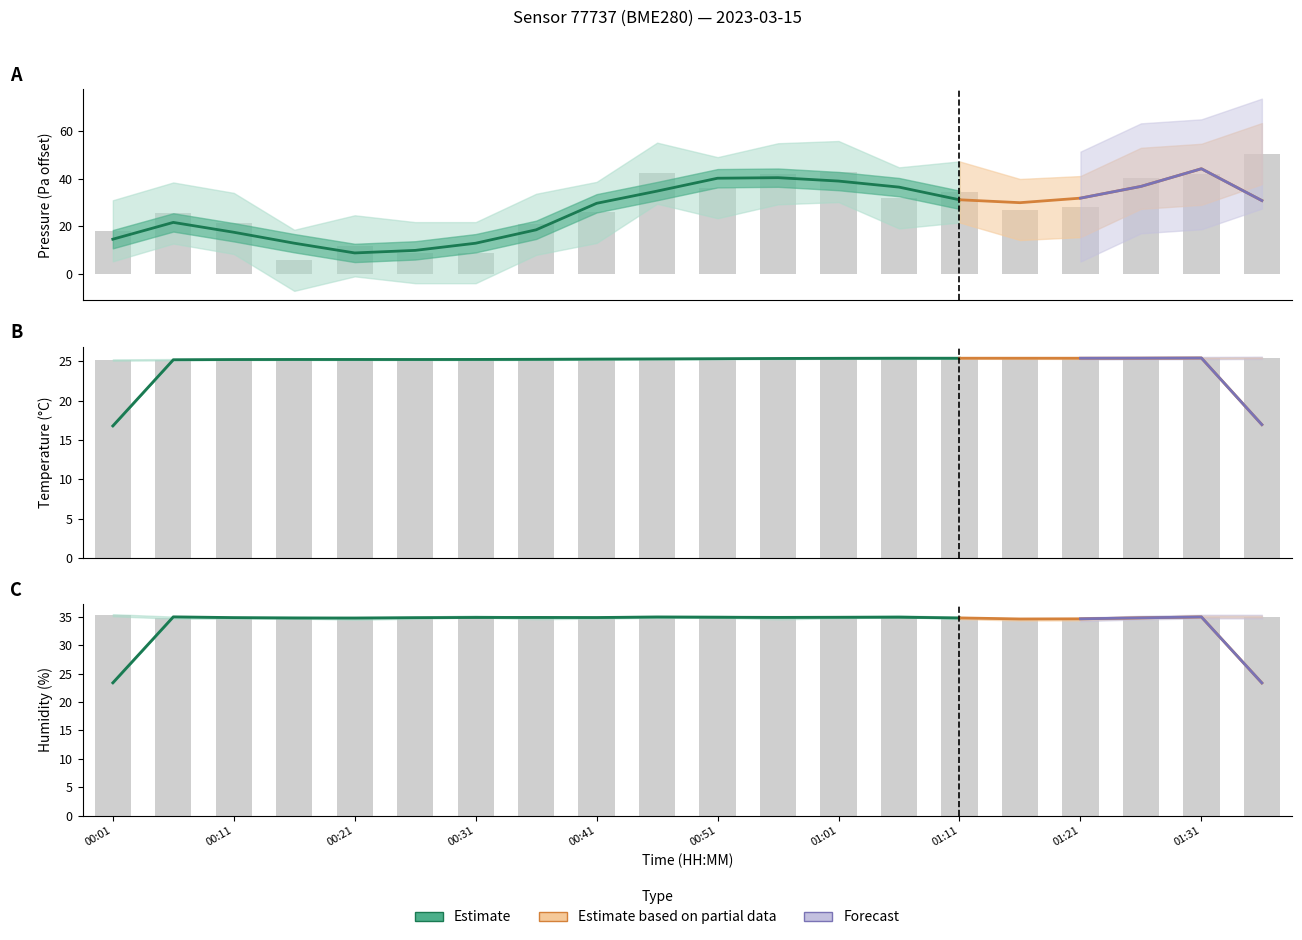

What is the label of the 17th bar from the right?

3